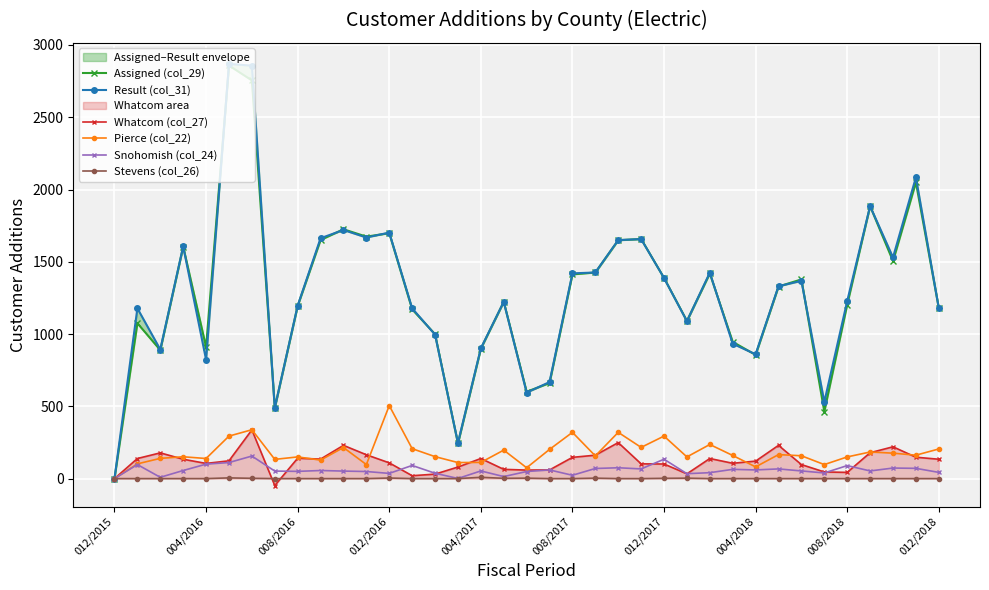

True or false: Stevens (col_26) has more than 1 points higher than both neighbors.

True